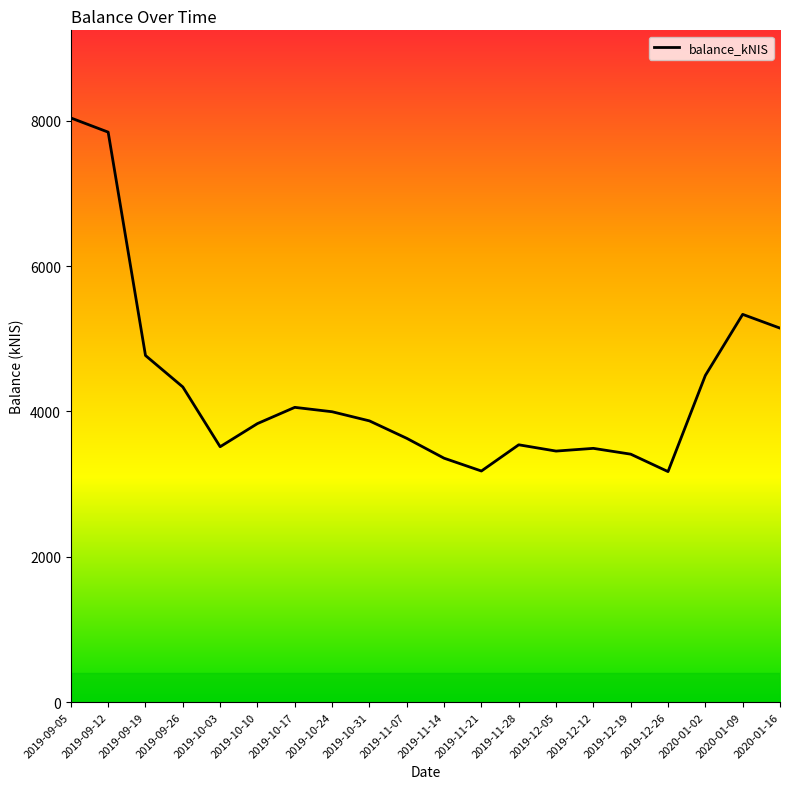

What is the greatest value displayed?

8037.7